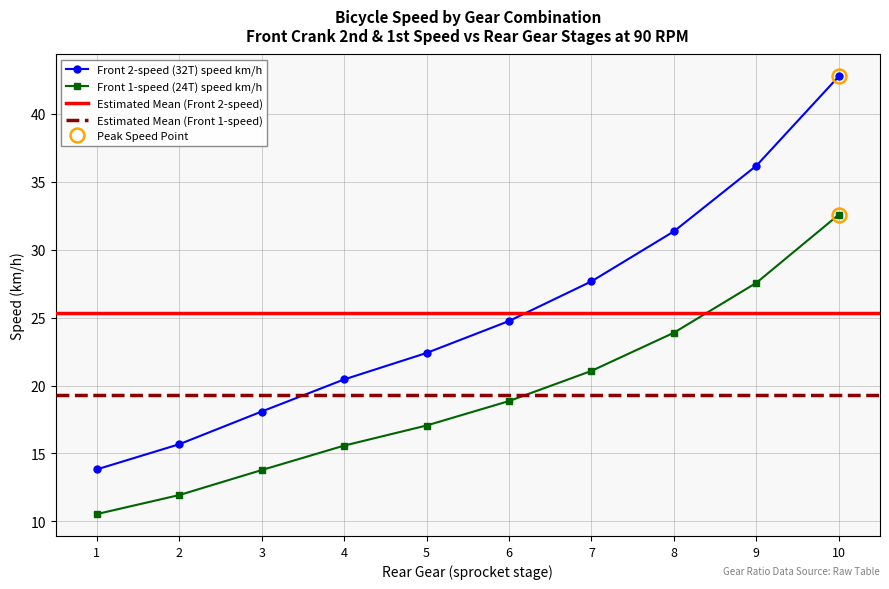

How many data points in Front 1-speed (24T) speed km/h are above 18?

5